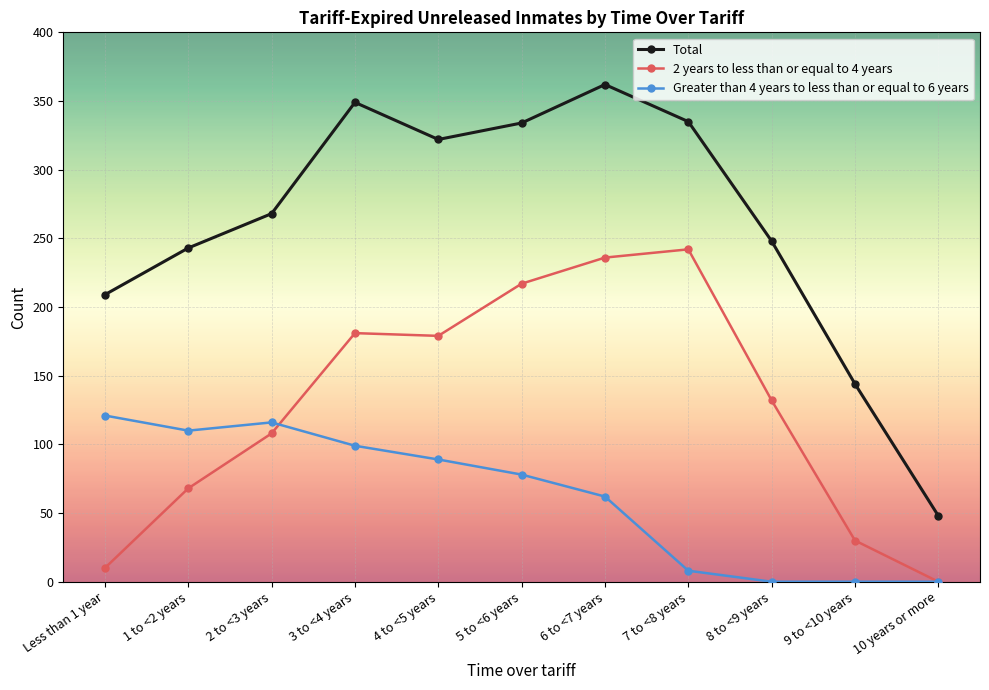

Where is Total nearest to the value 205?

Less than 1 year